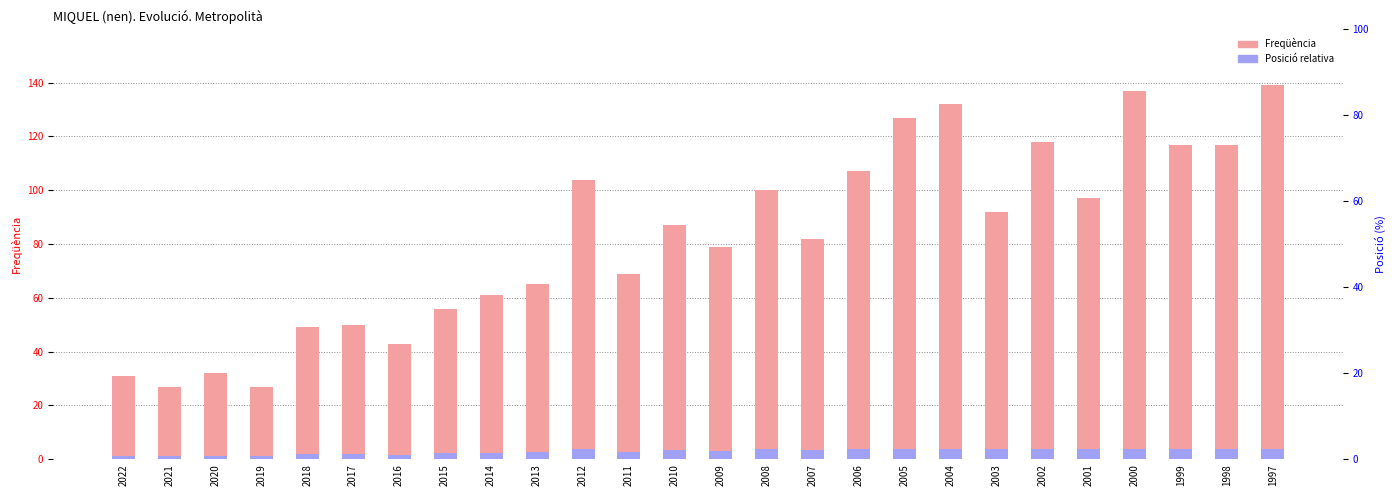

Reading right to left, list all the values displayed in this chart.

Freqüència: 1997=139.0	1998=117.0	1999=117.0	2000=137.0	2001=97.0	2002=118.0	2003=92.0	2004=132.0	2005=127.0	2006=107.0	2007=82.0	2008=100.0	2009=79.0	2010=87.0	2011=69.0	2012=104.0	2013=65.0	2014=61.0	2015=56.0	2016=43.0	2017=50.0	2018=49.0	2019=27.0	2020=32.0	2021=27.0	2022=31.0
Posició relativa: 1997=4.0	1998=4.0	1999=4.0	2000=4.0	2001=3.9	2002=4.0	2003=3.7	2004=4.0	2005=4.0	2006=4.0	2007=3.3	2008=4.0	2009=3.2	2010=3.5	2011=2.8	2012=4.0	2013=2.6	2014=2.4	2015=2.2	2016=1.7	2017=2.0	2018=2.0	2019=1.1	2020=1.3	2021=1.1	2022=1.2